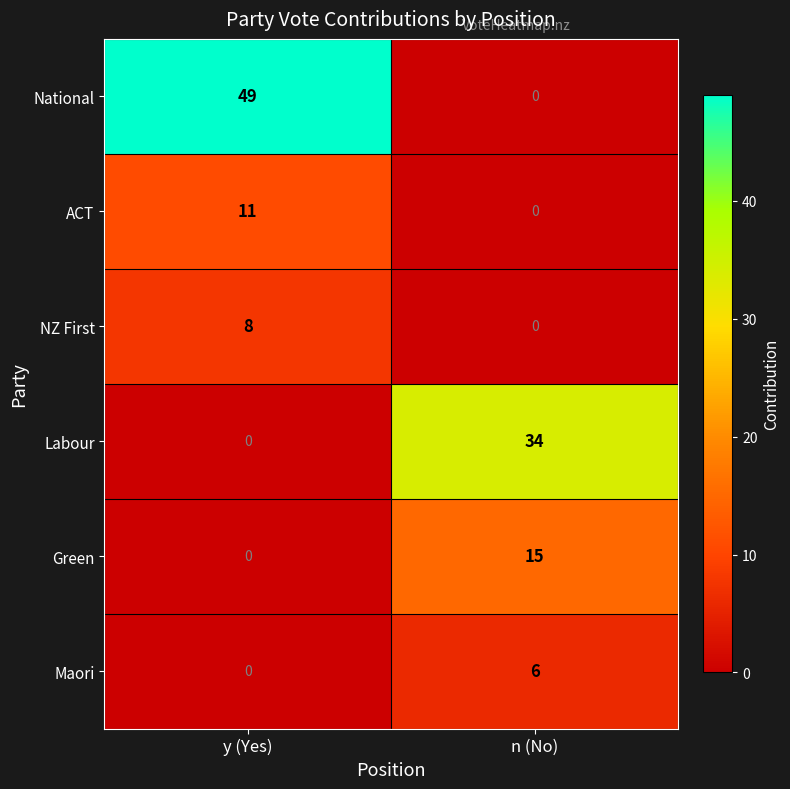

What is the average value of the Green series?

8